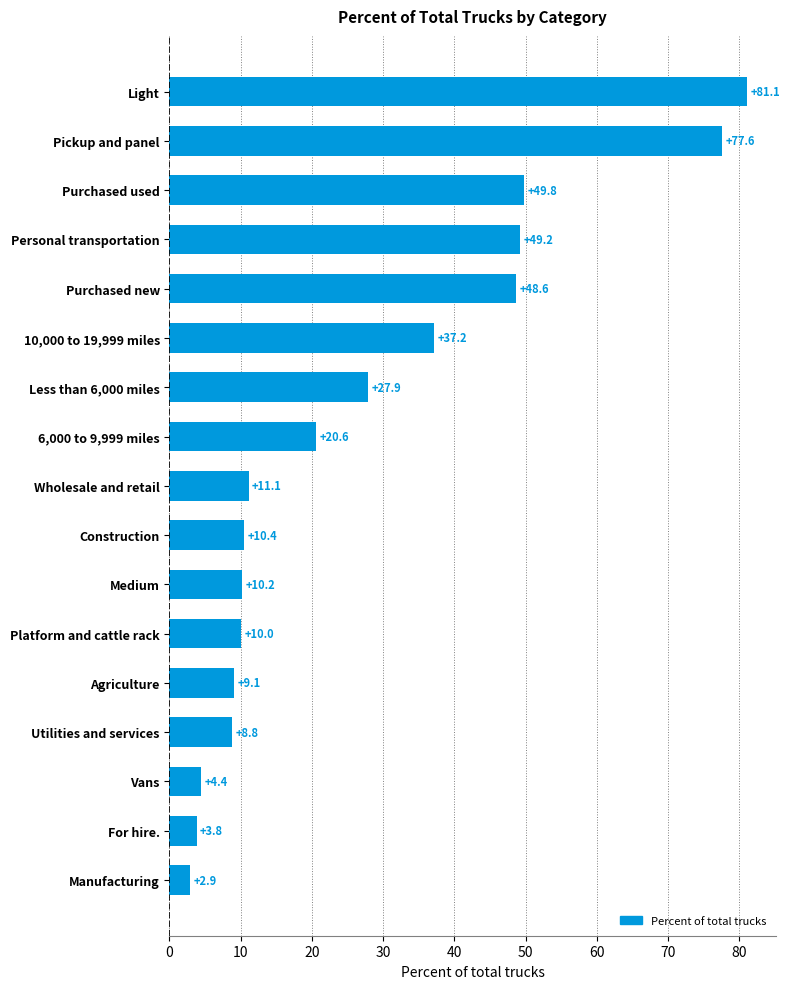

What is the sum of all values?

462.7